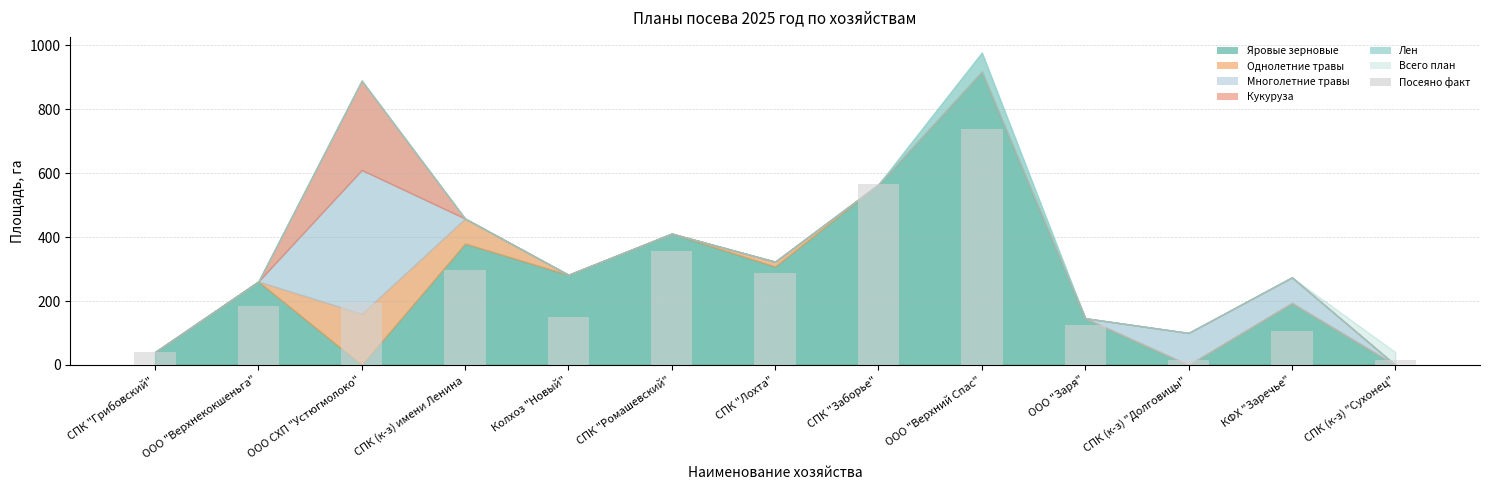

Reading right to left, transcribe all the data shown in this chart.

СПК (к-з) "Сухонец"=15.0	КФХ "Заречье"=106.0	СПК (к-з) "Долговицы"=15.0	ООО "Заря"=125.0	ООО "Верхний Спас"=738.0	СПК "Заборье"=565.0	СПК "Лохта"=289.0	СПК "Ромашевский"=356.6	Колхоз "Новый"=150.0	СПК (к-з) имени Ленина=297.0	ООО СХП "Устюгмолоко"=195.0	ООО "Верхнекокшеньга"=185.0	СПК "Грибовский"=40.0